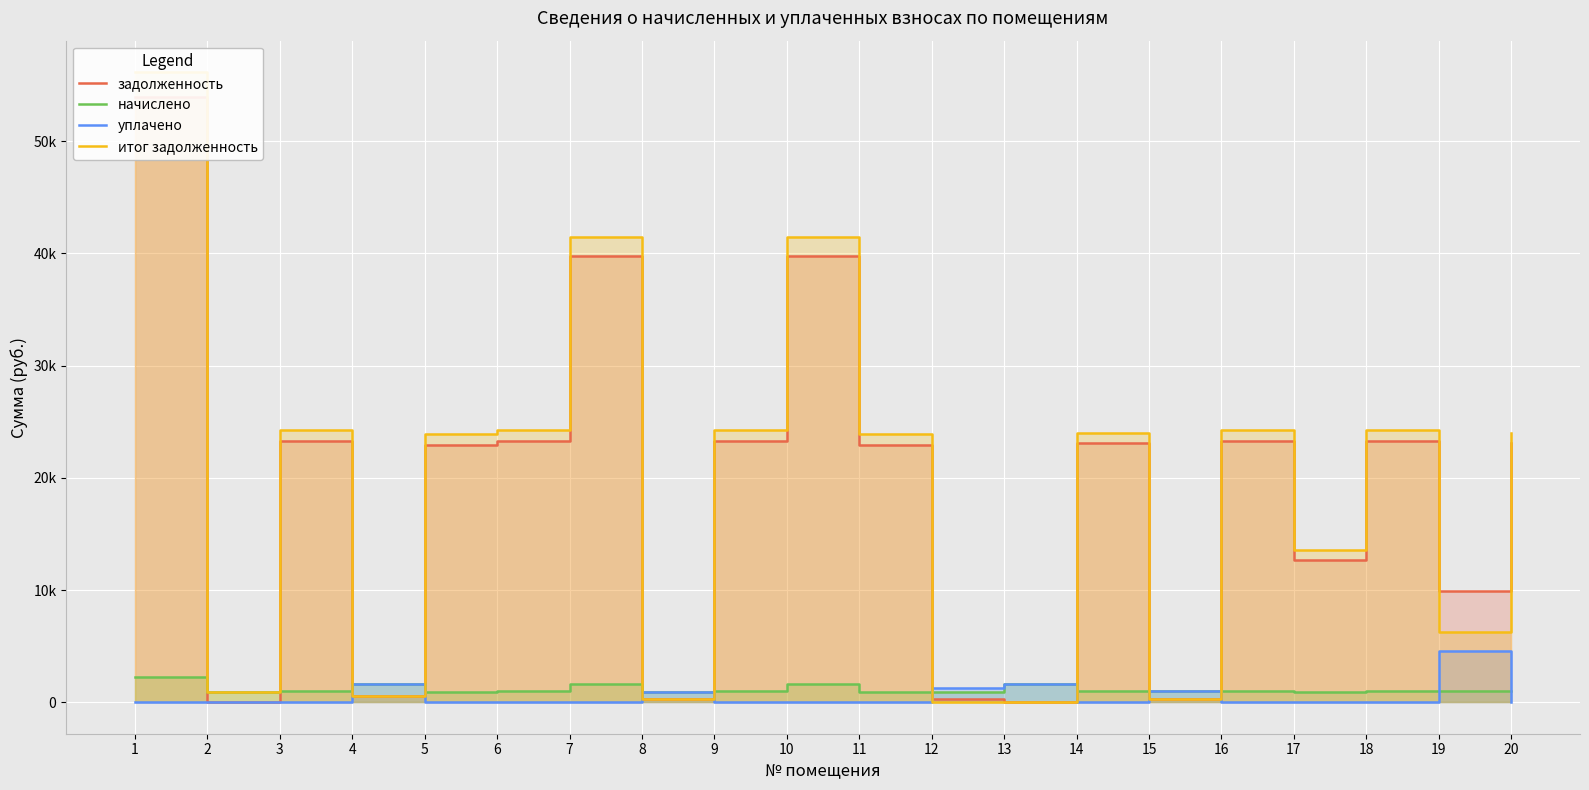

True or false: задолженность and итог задолженность cross at least once.

True